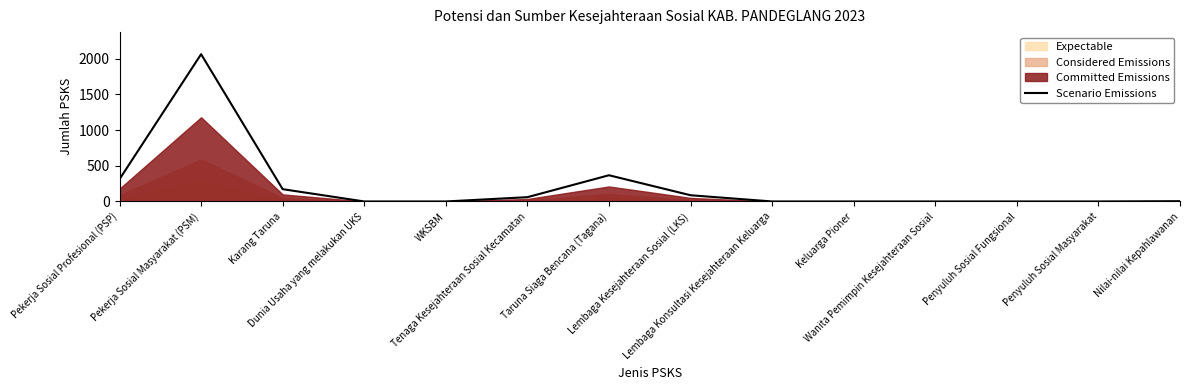

Reading left to right, extract all data points from this chart.

312	2062	172	0	0	60	367	87	0	0	0	0	0	4